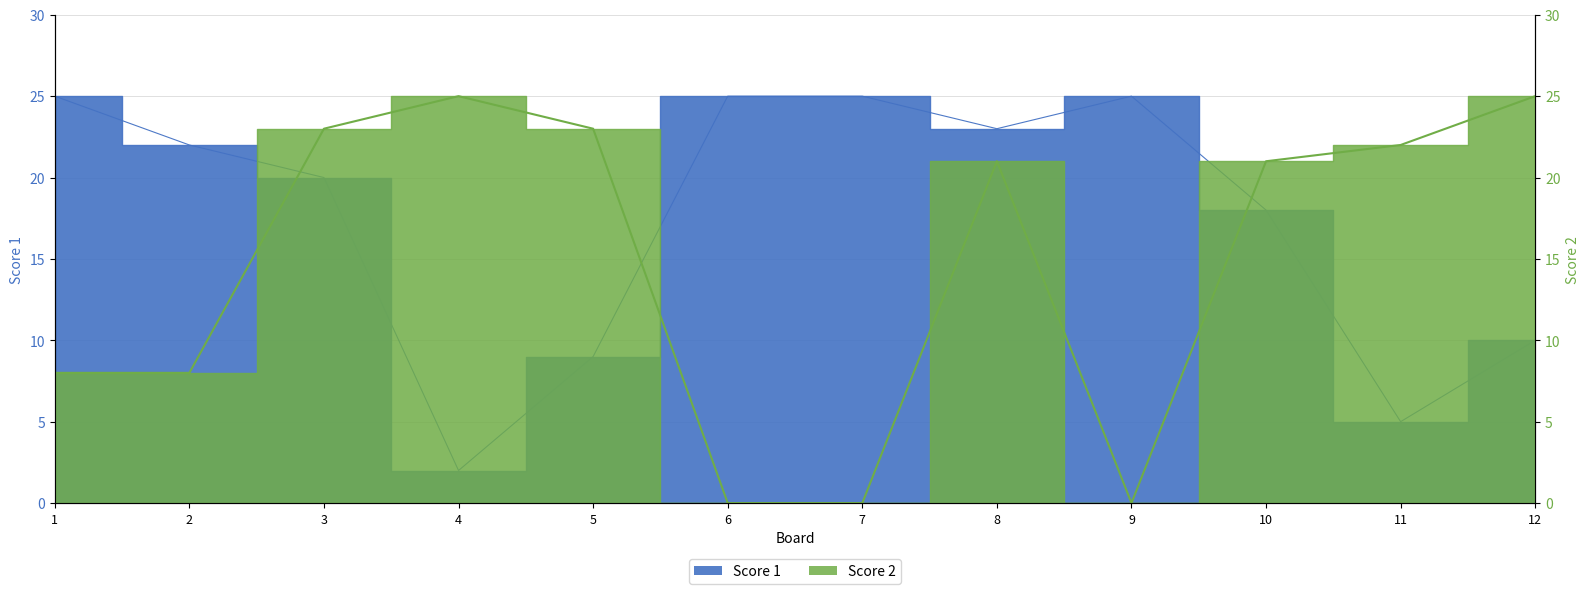

What is the difference between the Score 2 values at 10 and 1?

13